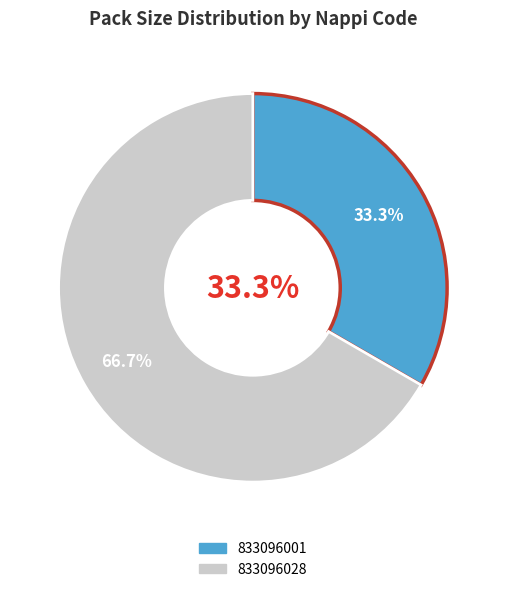

Which slice is the largest?

833096028